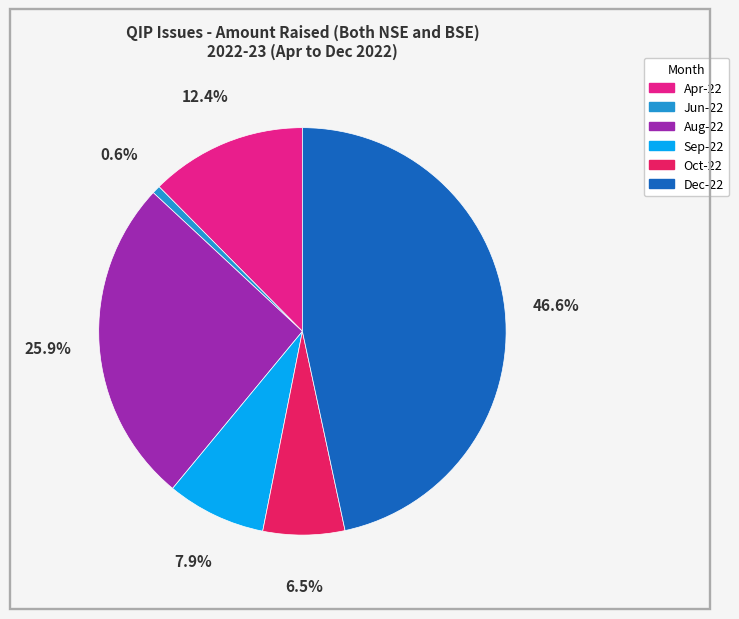

Does any single category account for the majority?

No